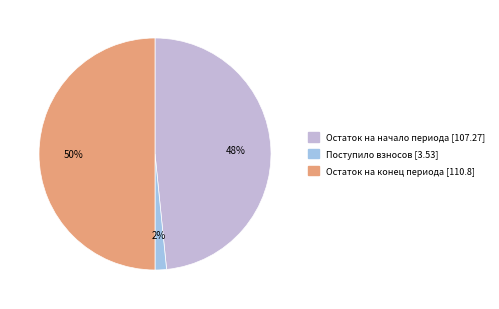

To the nearest percent, what is the average slice percentage?

33%